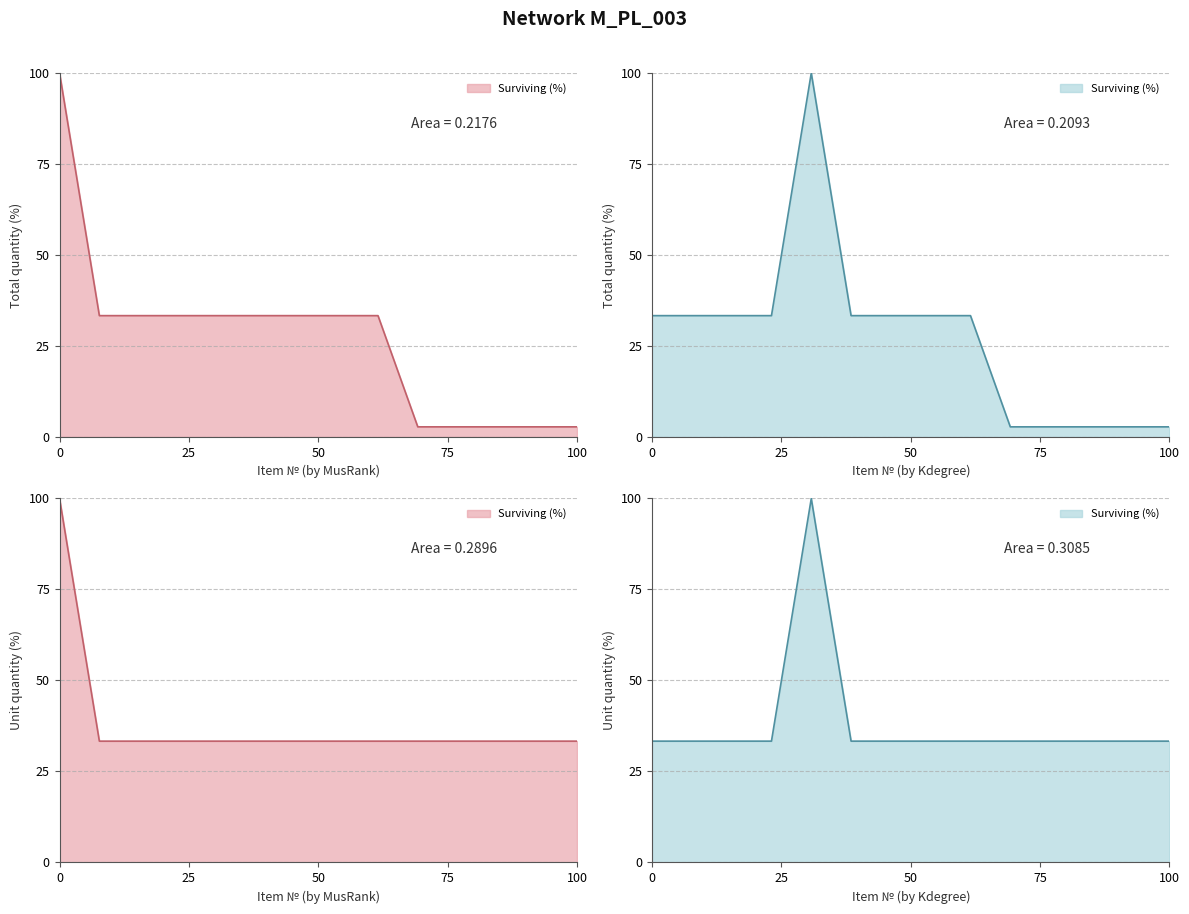

The value of Итоговое количество (конкурсант) at 14 is 0.6. True or false?

False